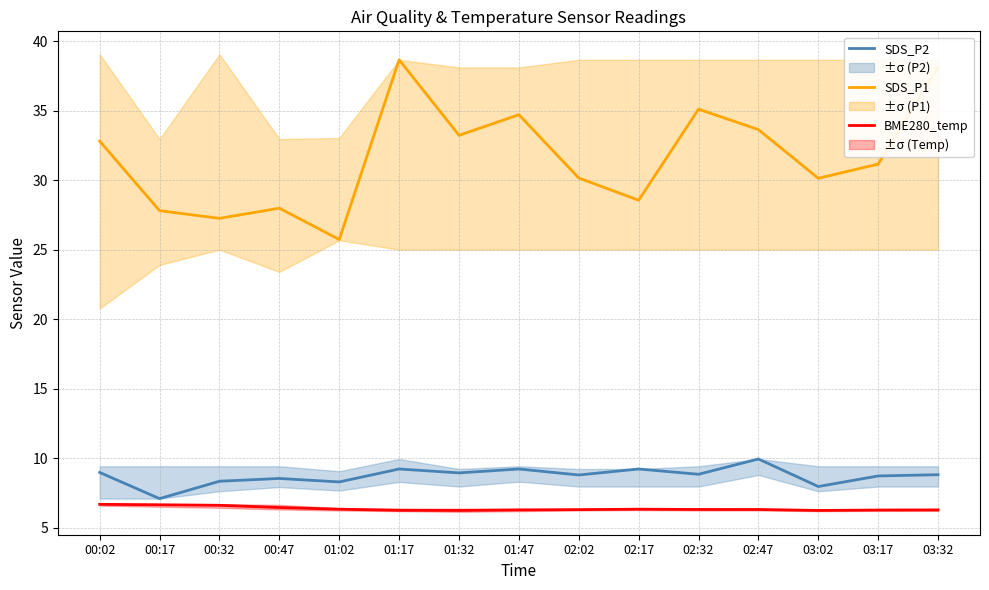

Reading right to left, transcribe all the data shown in this chart.

SDS_P2: 03:32=8.8	03:17=8.7	03:02=8.0	02:47=9.9	02:32=8.8	02:17=9.2	02:02=8.8	01:47=9.2	01:32=8.9	01:17=9.2	01:02=8.3	00:47=8.6	00:32=8.3	00:17=7.1	00:02=9.0
SDS_P1: 03:32=38.1	03:17=31.1	03:02=30.1	02:47=33.6	02:32=35.1	02:17=28.6	02:02=30.1	01:47=34.7	01:32=33.2	01:17=38.6	01:02=25.7	00:47=28.0	00:32=27.2	00:17=27.8	00:02=32.8
BME280_temp: 03:32=6.3	03:17=6.3	03:02=6.2	02:47=6.3	02:32=6.3	02:17=6.3	02:02=6.3	01:47=6.3	01:32=6.2	01:17=6.3	01:02=6.3	00:47=6.5	00:32=6.6	00:17=6.7	00:02=6.7